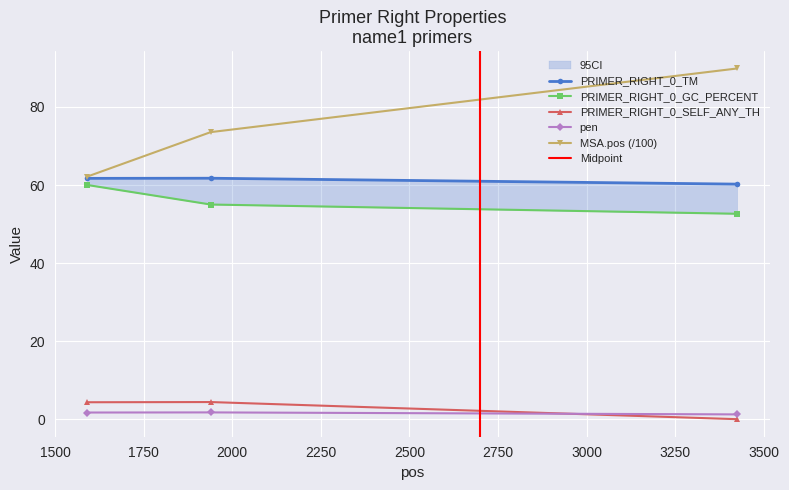

True or false: PRIMER_RIGHT_0_SELF_ANY_TH has a value of 0.0 at 3425.

True